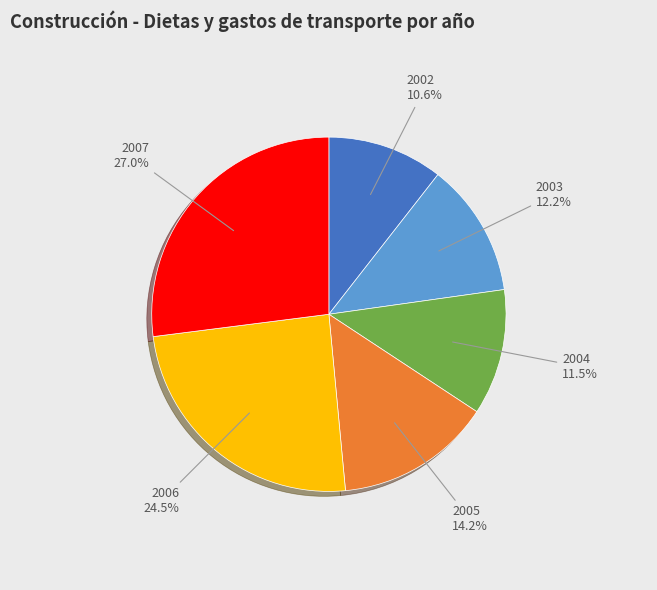

What is the ratio of the value at 2007 to the value at 2004?

2.3